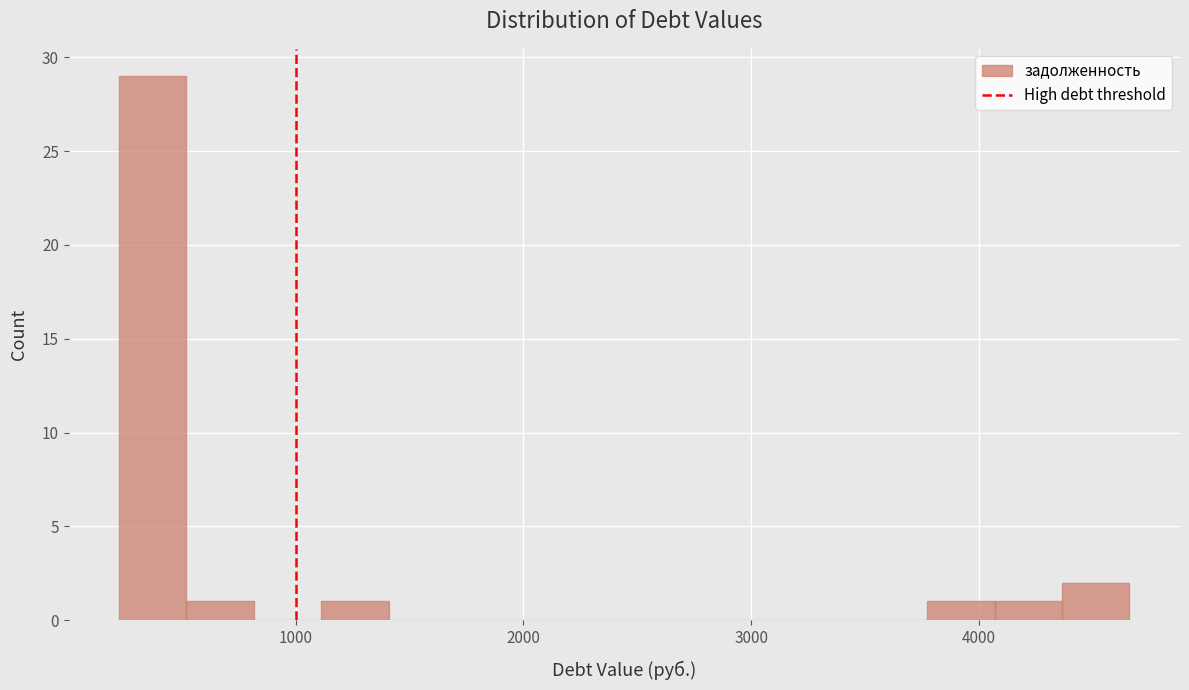

Around what value on the x-axis is the tallest bar? Give the approximate position of its centre, as read against the axis.

400